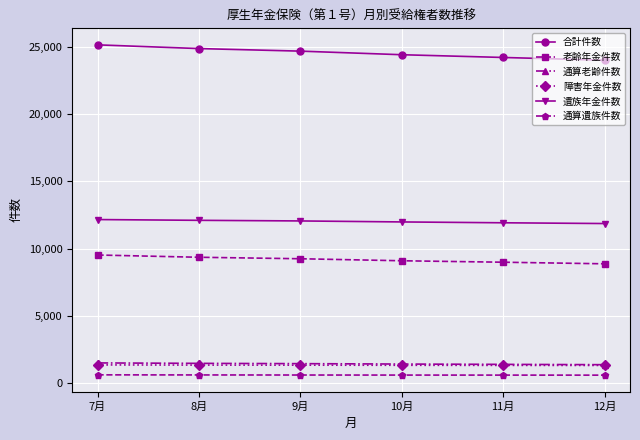

Is the value of 通算遺族件数 at 10月 greater than the value of 老齢年金件数 at 8月?

No